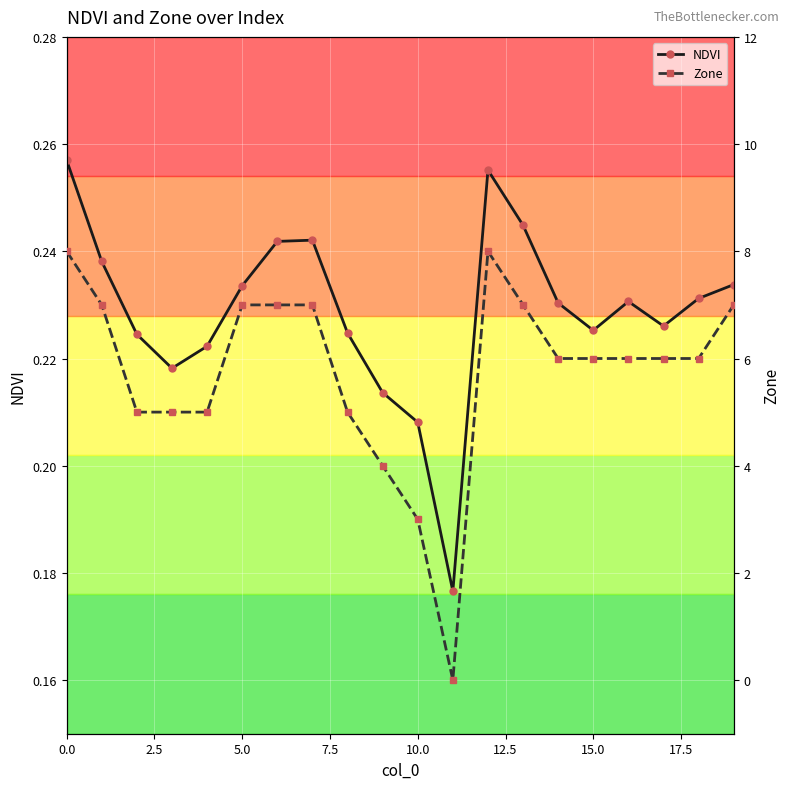

Where is the first local maximum for Zone?

12